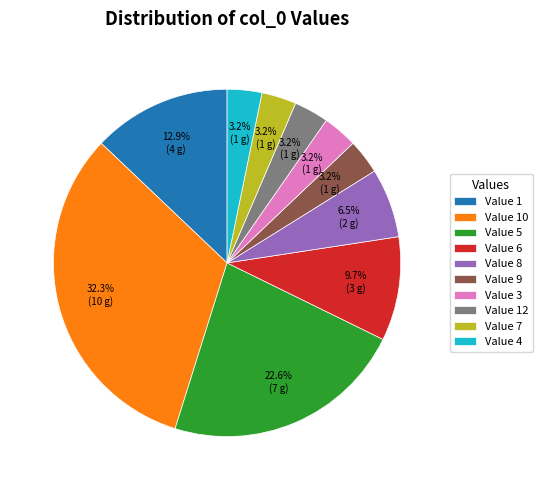

Is there a majority slice in this chart?

No